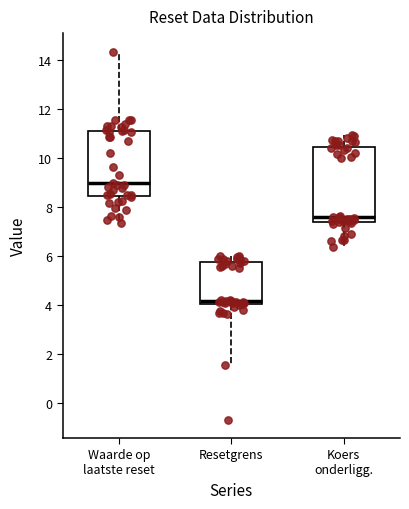

Reading left to right, read every box against the y-axis: the position of its median line, the range the box covers, and the ends of its whiskers. The values are not printed on the chart, so give them approximately, as read against the axis.

Waarde op laatste reset: median 9.0, box 8.4 to 11.2, whiskers 7.4 to 14.4
Resetgrens: median 4.2, box 4.0 to 5.8, whiskers 1.6 to 6.0
Koers onderligg.: median 7.6, box 7.4 to 10.4, whiskers 6.4 to 11.0